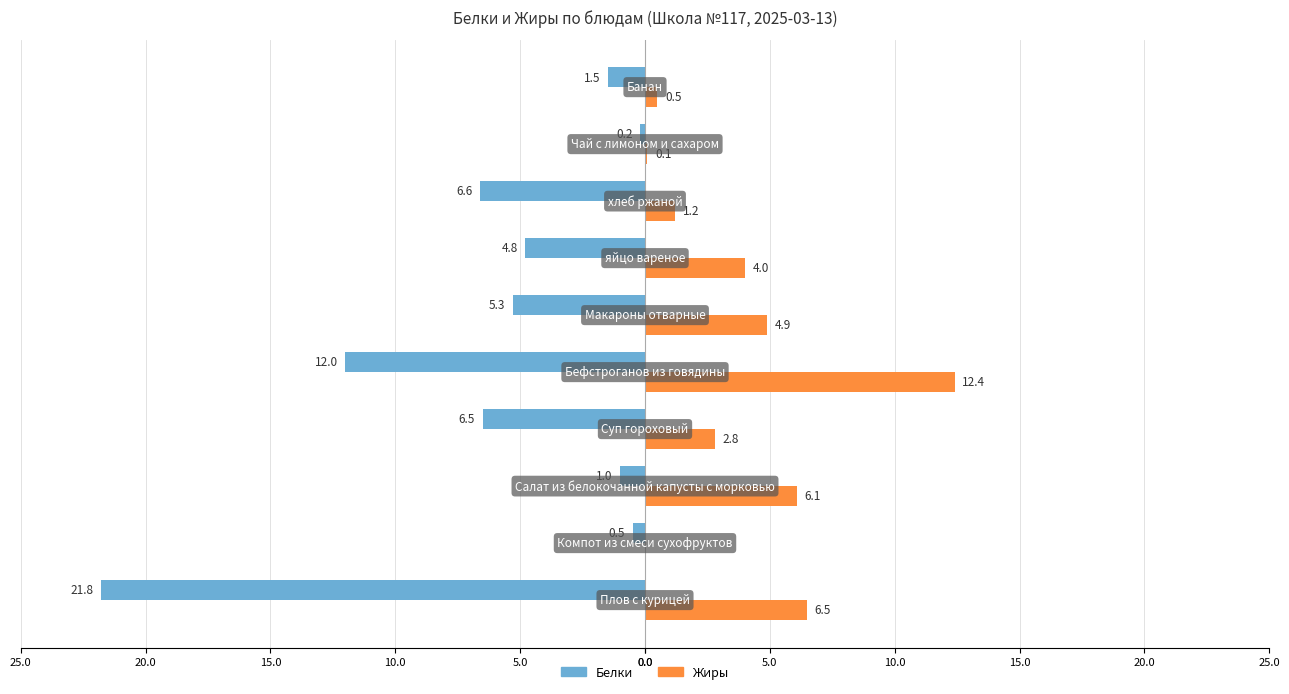

What are all the series names shown in the legend?

Белки, Жиры